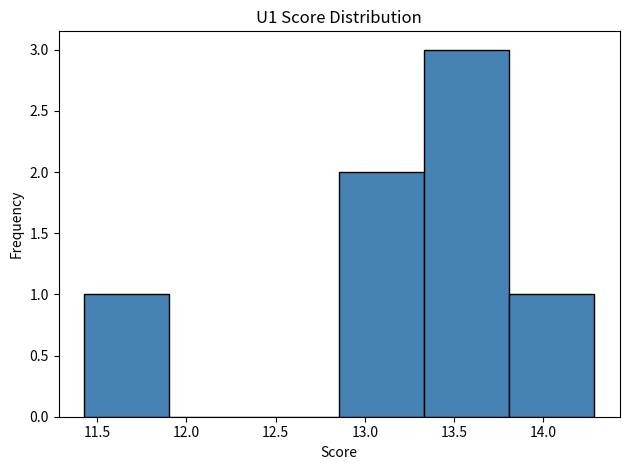

What is the height of the bar covering 12.85 to 13.35 on the x-axis? Neither the bar edges nor the heights are printed on the chart, so give them approximately, as read against the axes.

2